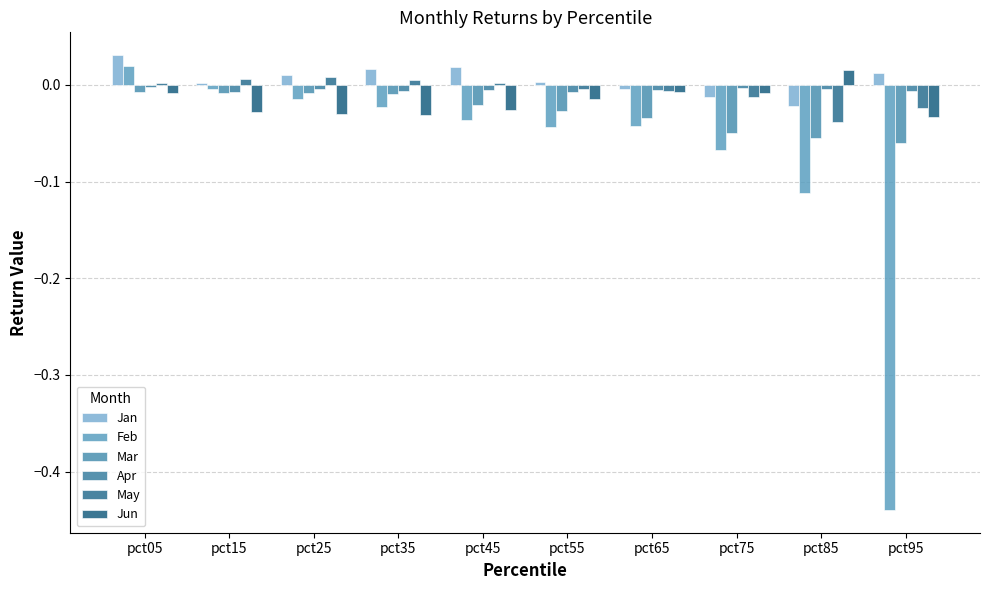

What is the smallest value displayed?

-0.4